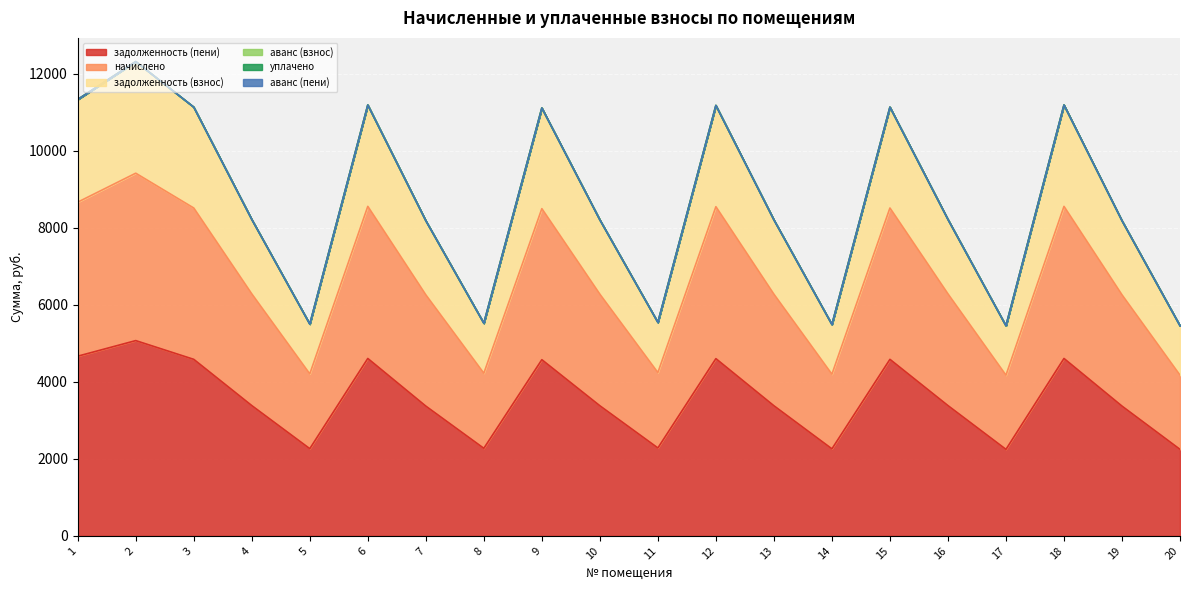

At which category does задолженность (взнос) reach its first local valley?

5